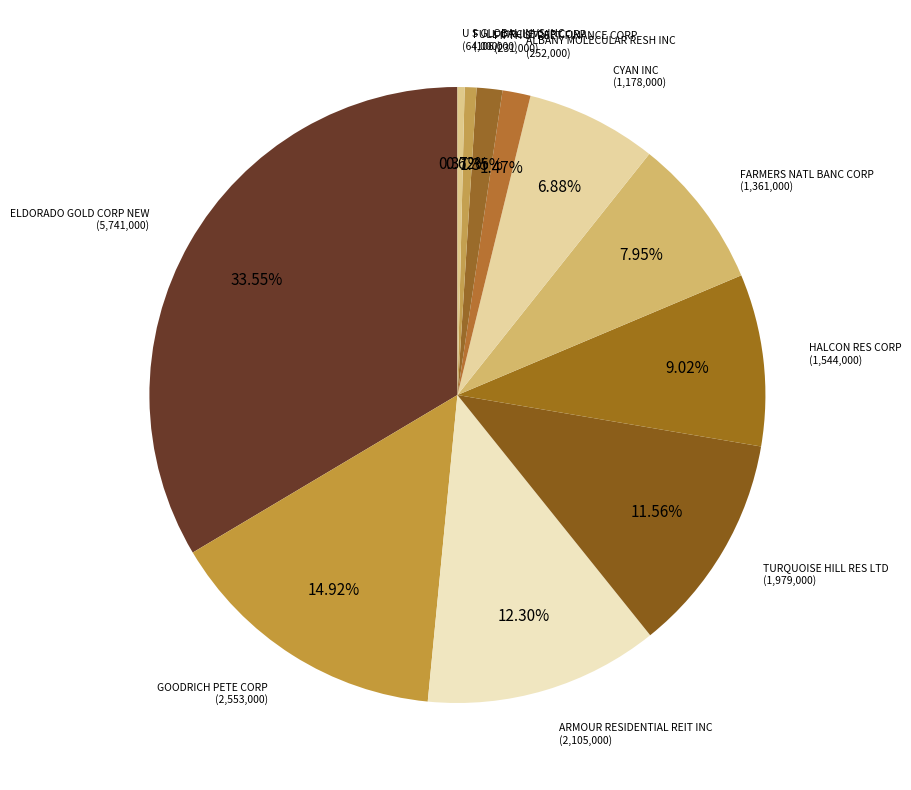

Count the number of slices in the pie.

11